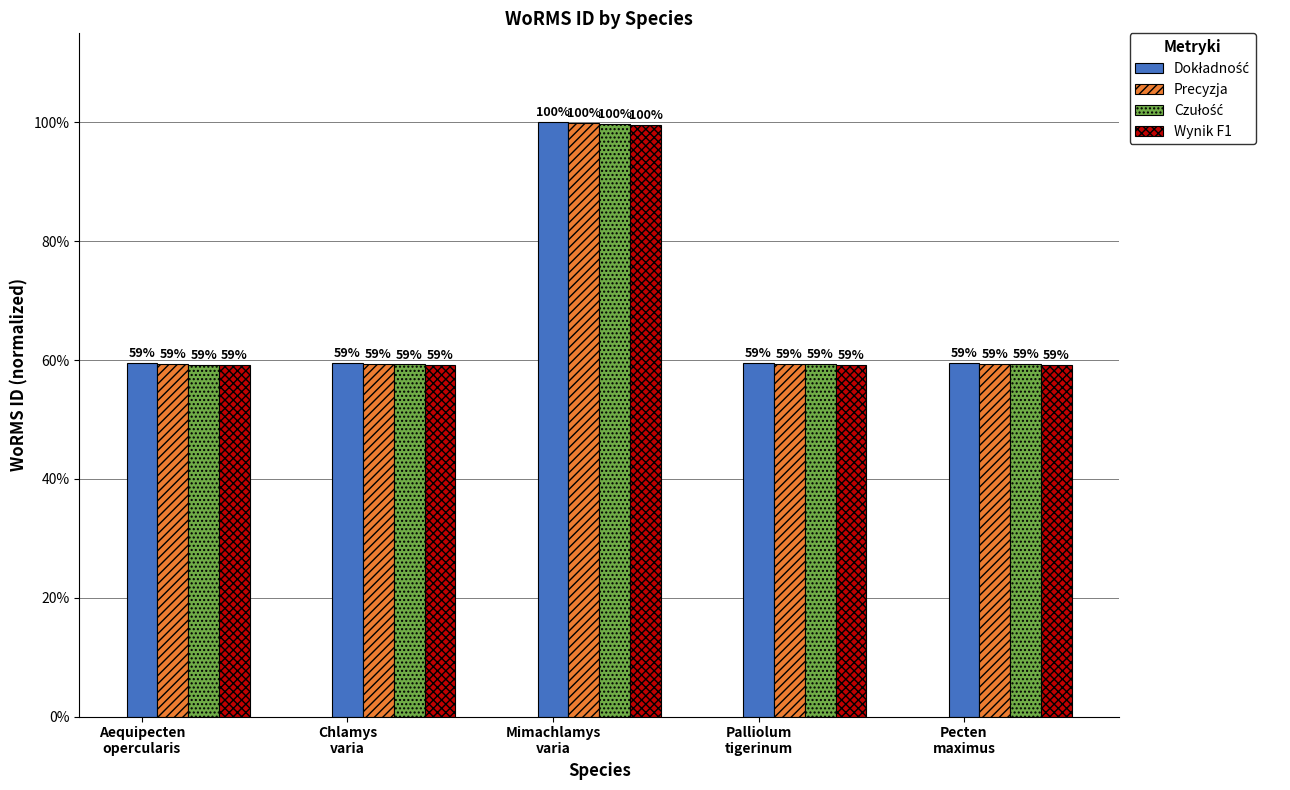

Are the bars grouped side by side (vs. stacked)?

Yes